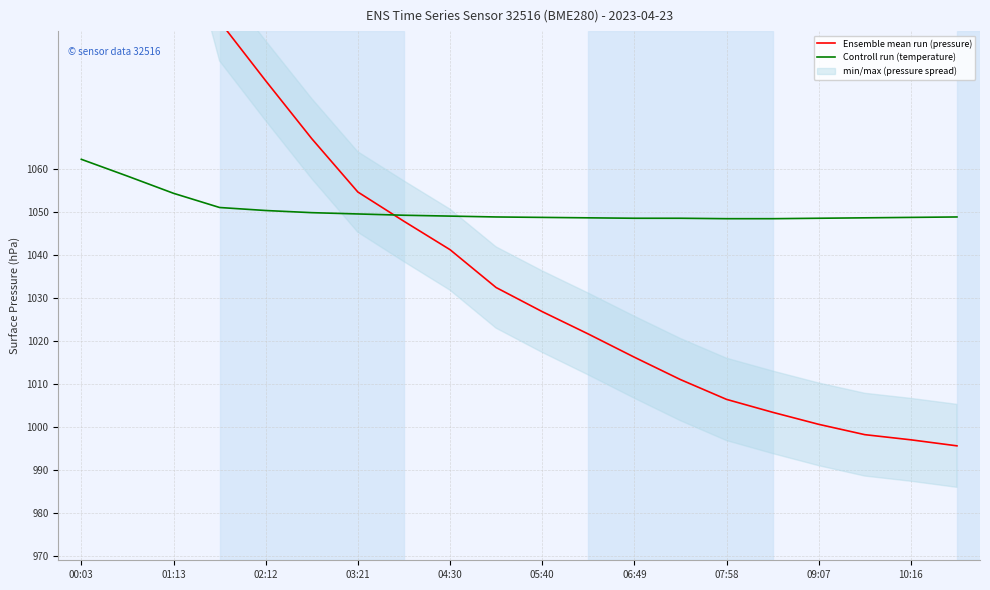

What is the difference between the second highest and second lowest values in the Controll run (temperature) series?

9.9